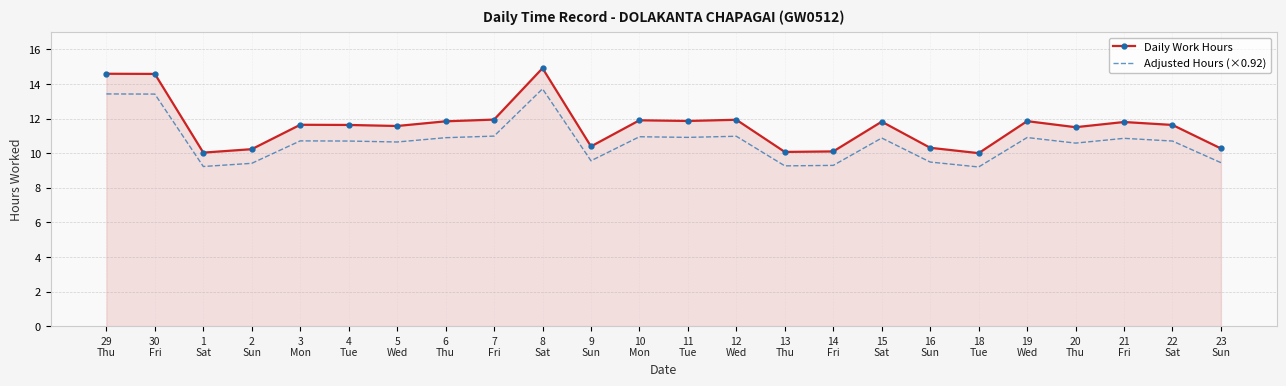

What is the spread (max minus min) of values at 15
Sat?

0.9